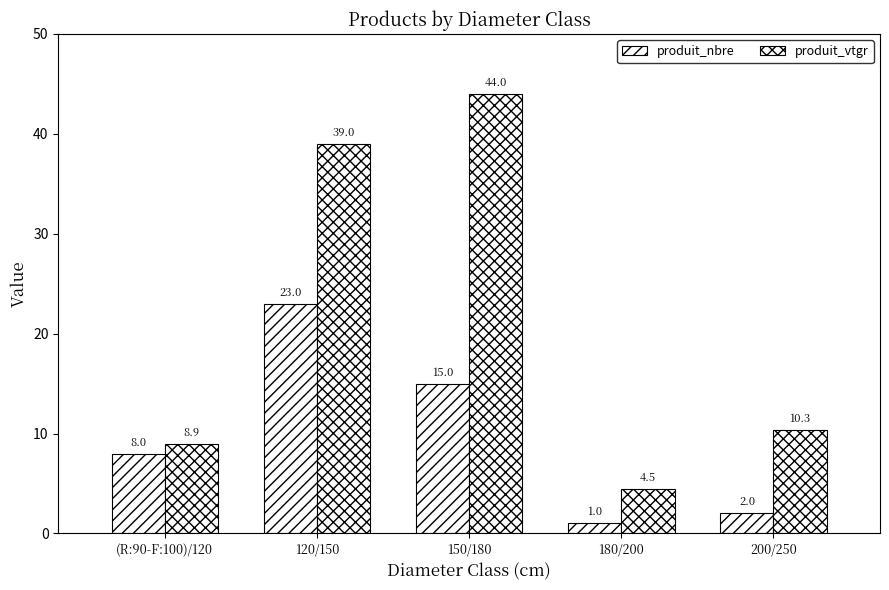

The produit_vtgr series shows 8.9 at (R:90-F:100)/120. True or false?

True